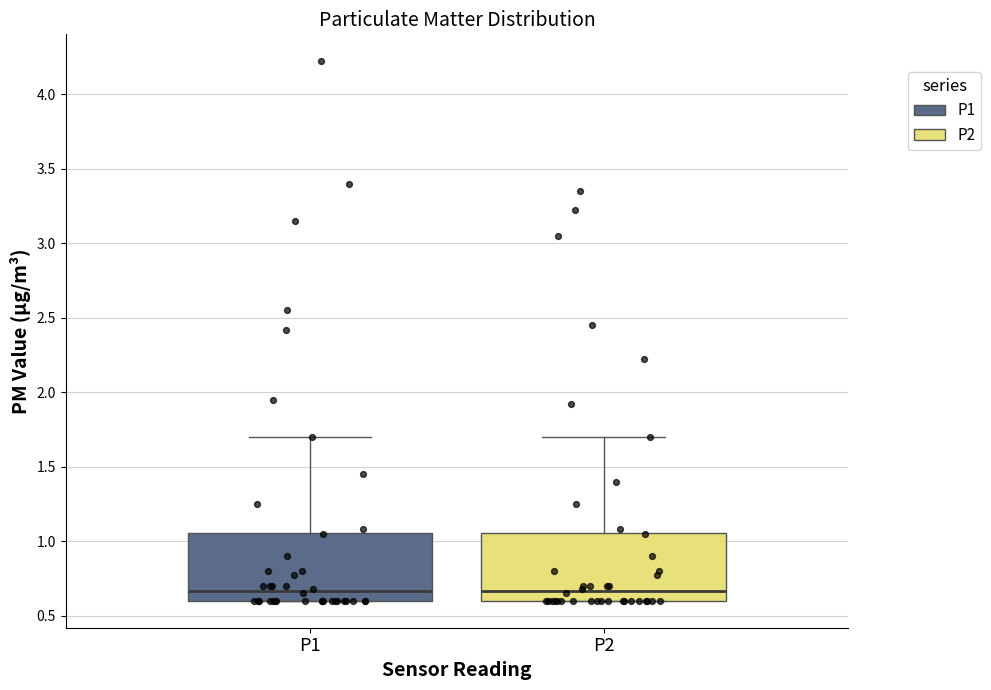

Reading left to right, read every box against the y-axis: the position of its median line, the range the box covers, and the ends of its whiskers. The values are not printed on the chart, so give them approximately, as read against the axis.

P1: median 0.65, box 0.60 to 1.05, whiskers 0.60 to 1.70
P2: median 0.65, box 0.60 to 1.05, whiskers 0.60 to 1.70